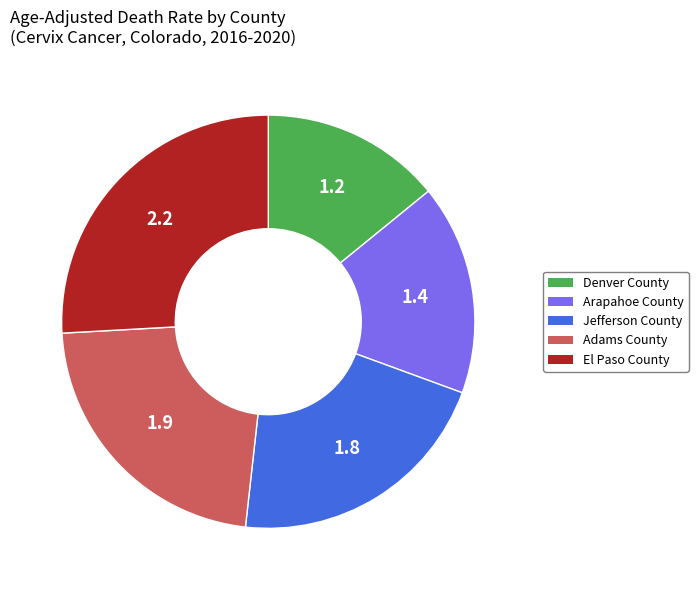

Combined, do Jefferson County and Adams County account for over 50%?

No